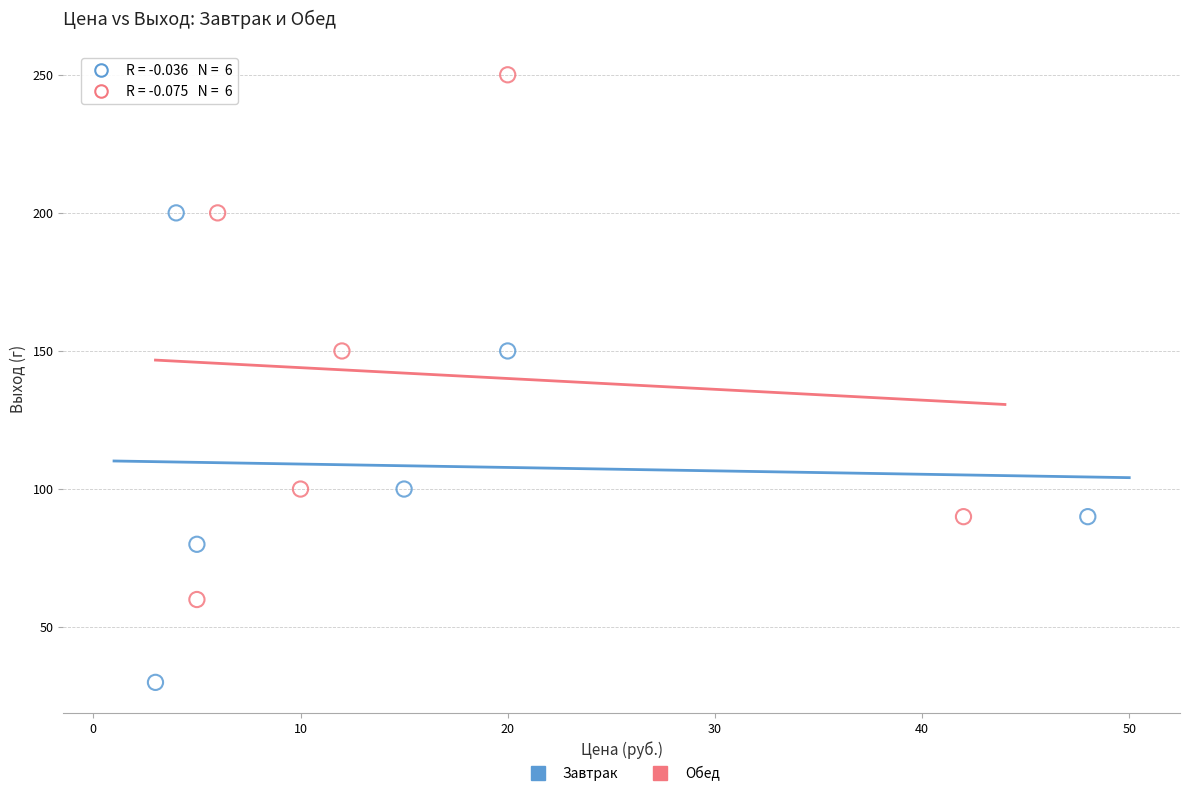

Which series has the widest spread of Y values?

Обед